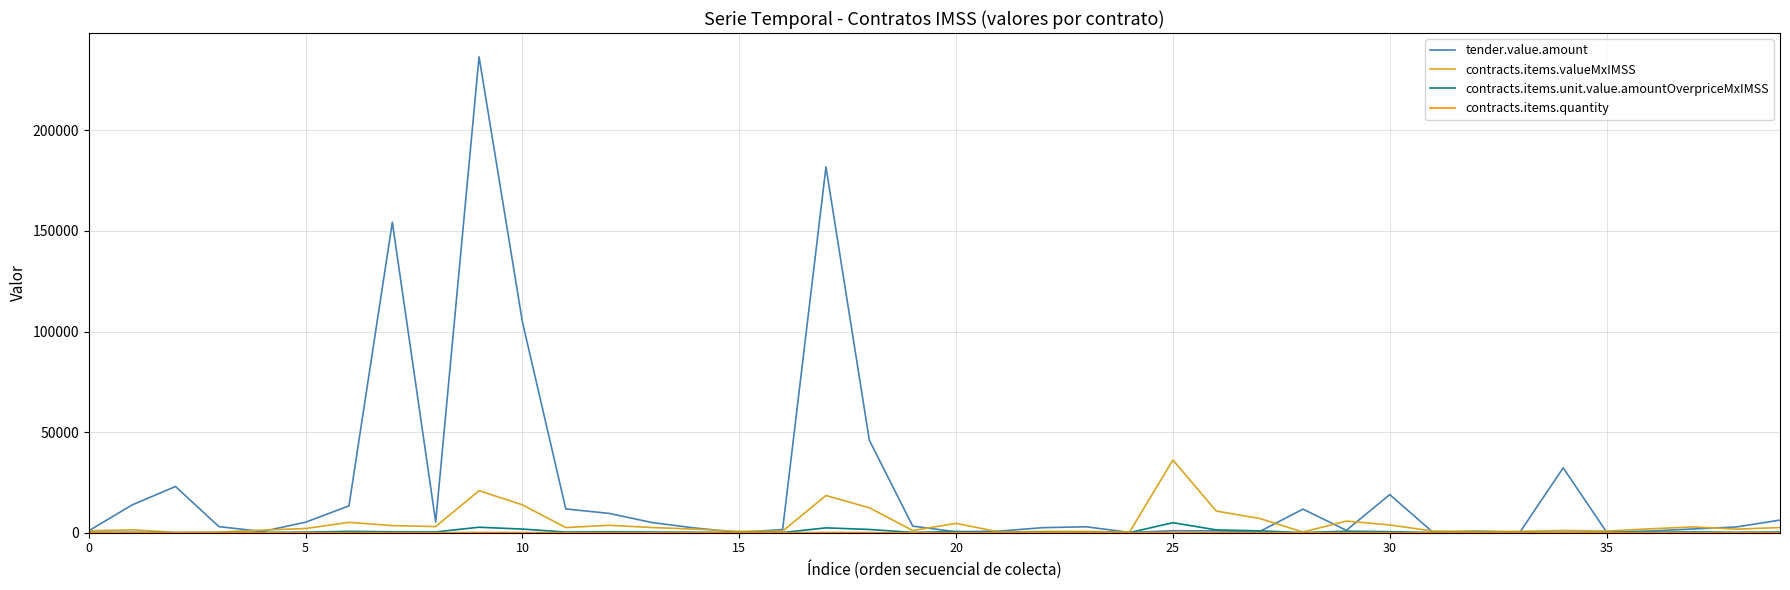

Which series has the largest total across all categories?

tender.value.amount